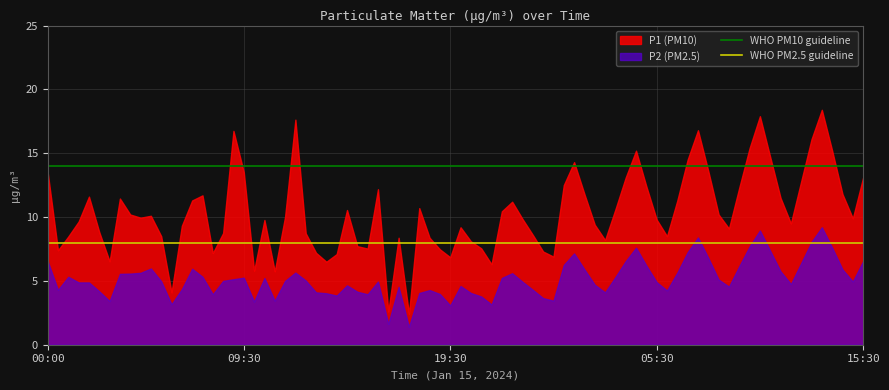

What is the difference between the maximum and minimum values in the P2 (PM2.5) series?

7.8